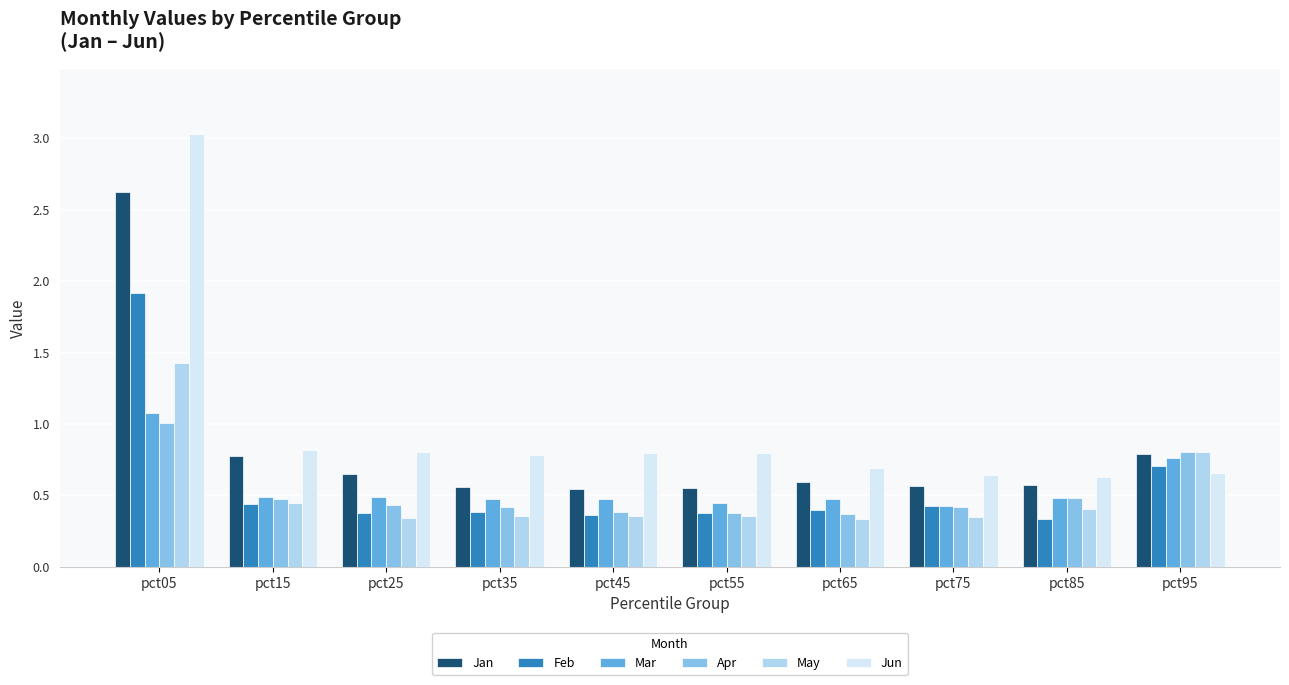

How many groups of bars are there?

10